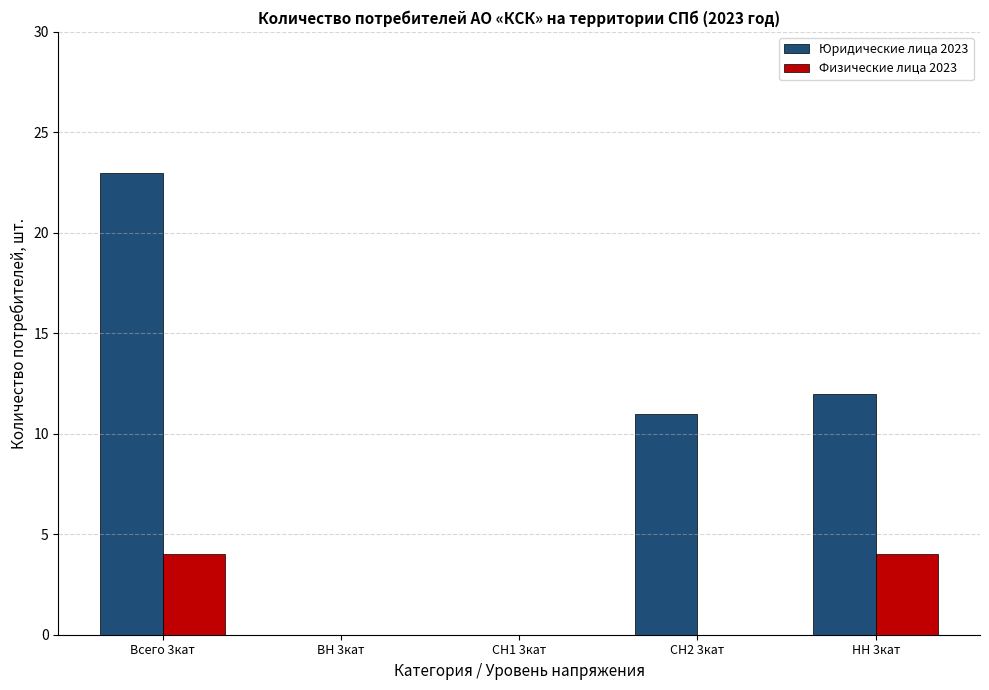

How many data points does each series have?

5